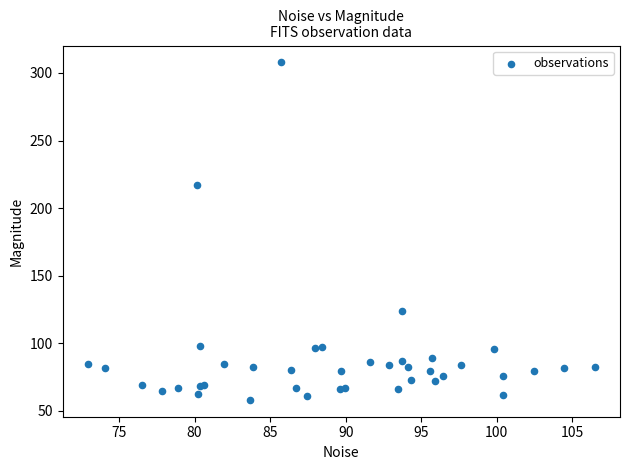

What Y value in the scatter plot is closest to 182?

217.3